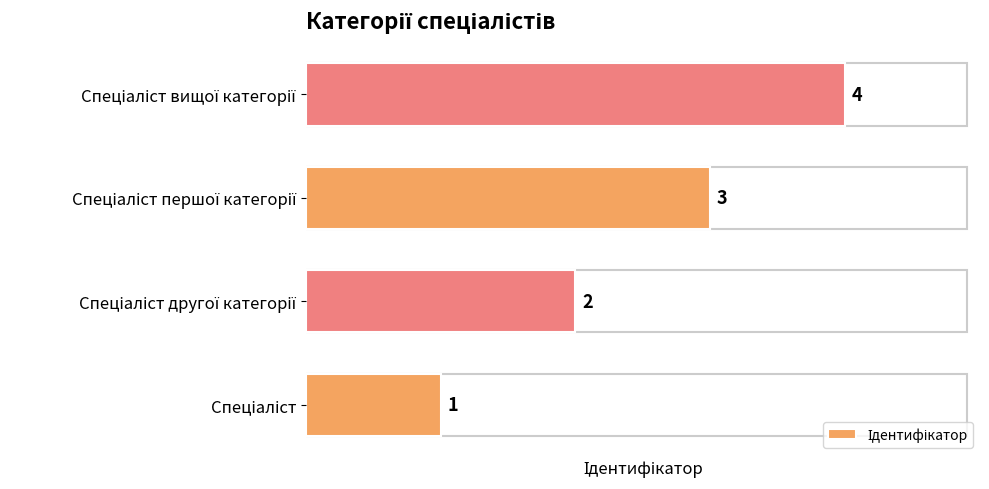

What is the greatest value displayed?

4